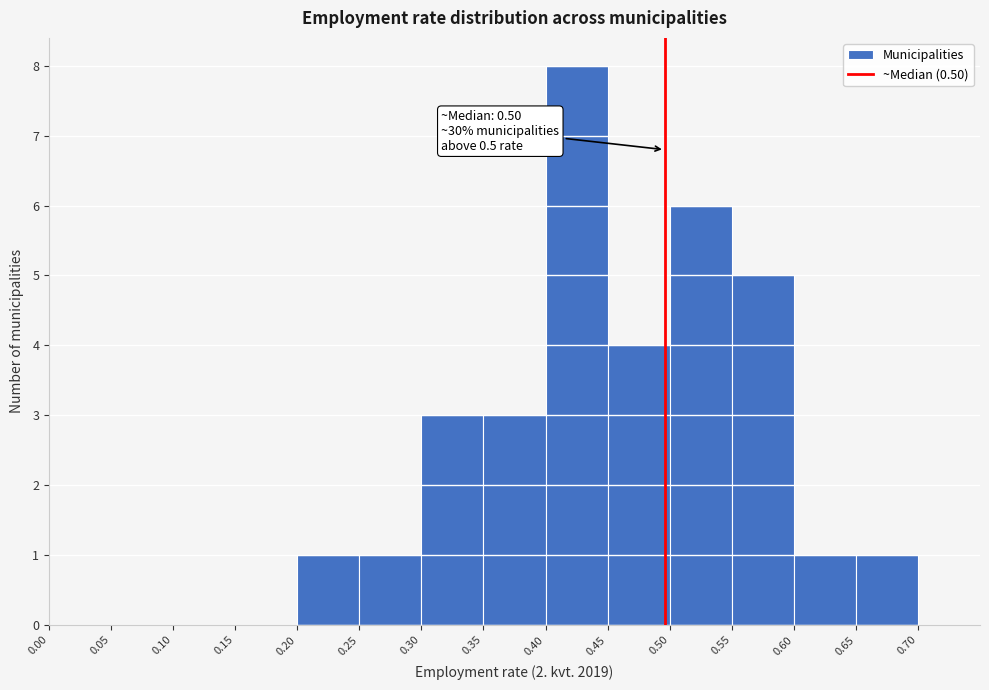

Over which range of the x-axis is the bar tallest?

0.40 to 0.45